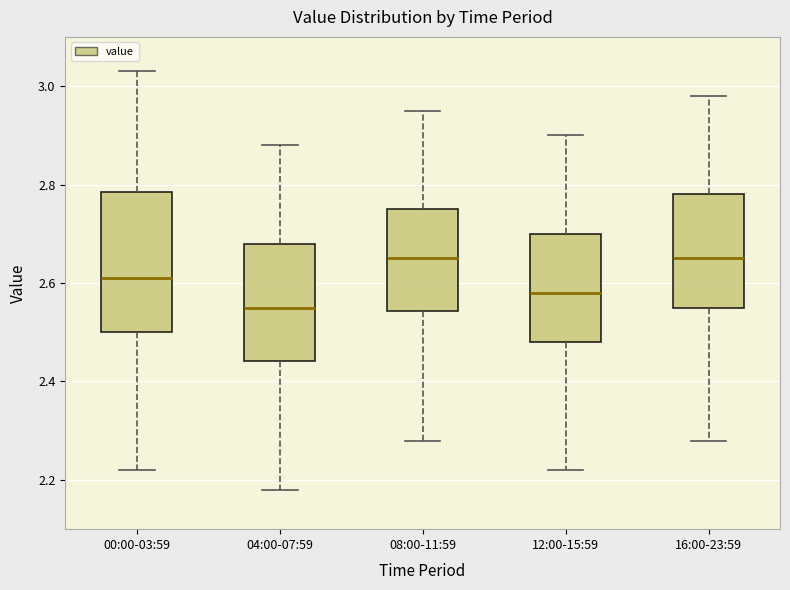

Comparing the boxes themselves (not the whiskers), which one is the tallest?

00:00-03:59